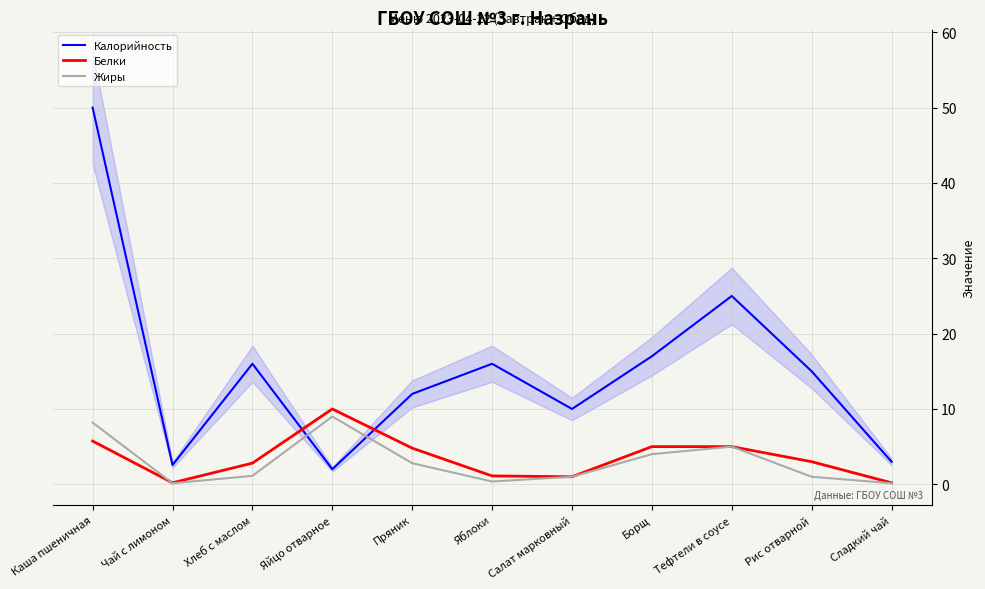

At which category does Калорийность reach its first local peak?

Хлеб с маслом